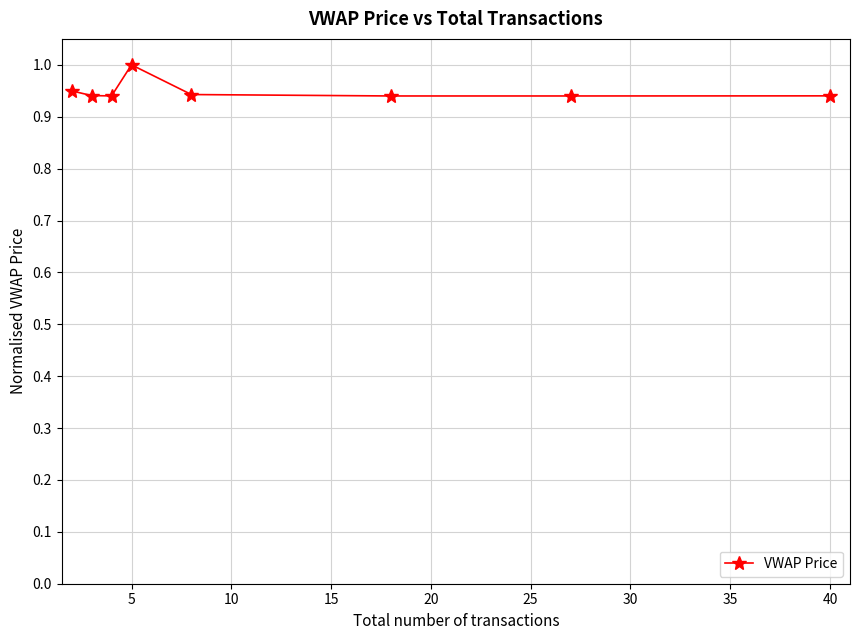

What is the sum of all values?

7.6